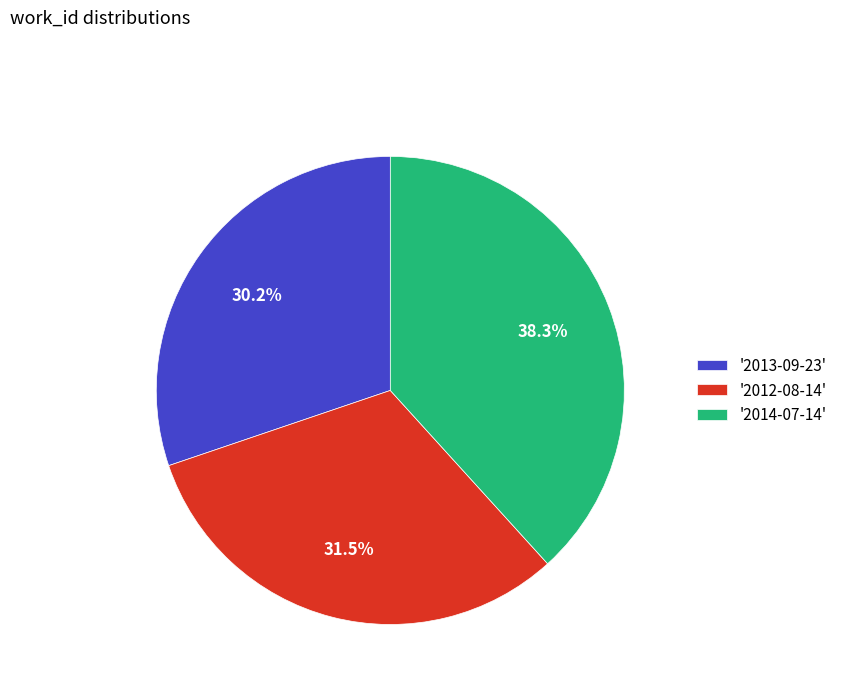

Rank the categories by value from lowest to highest.

'2013-09-23', '2012-08-14', '2014-07-14'